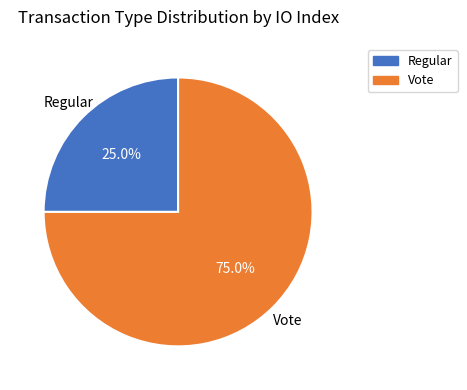

To the nearest percent, what is the average slice percentage?

50%